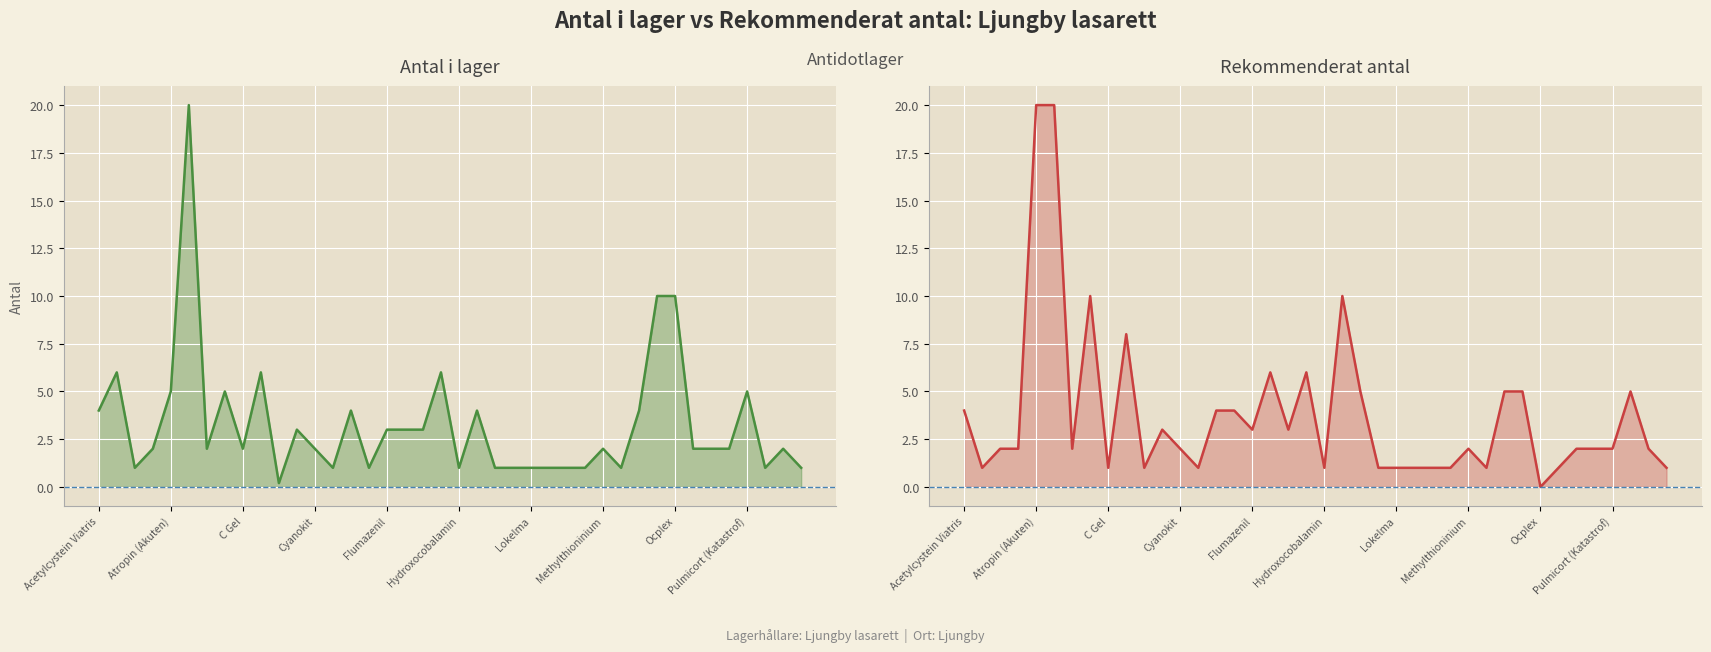

What is the sum of all Antal i lager values?

132.2